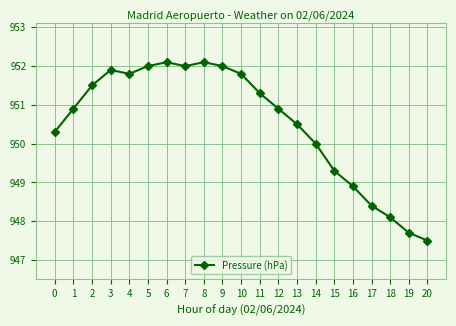

What is the value of the 1st point from the left?

950.3